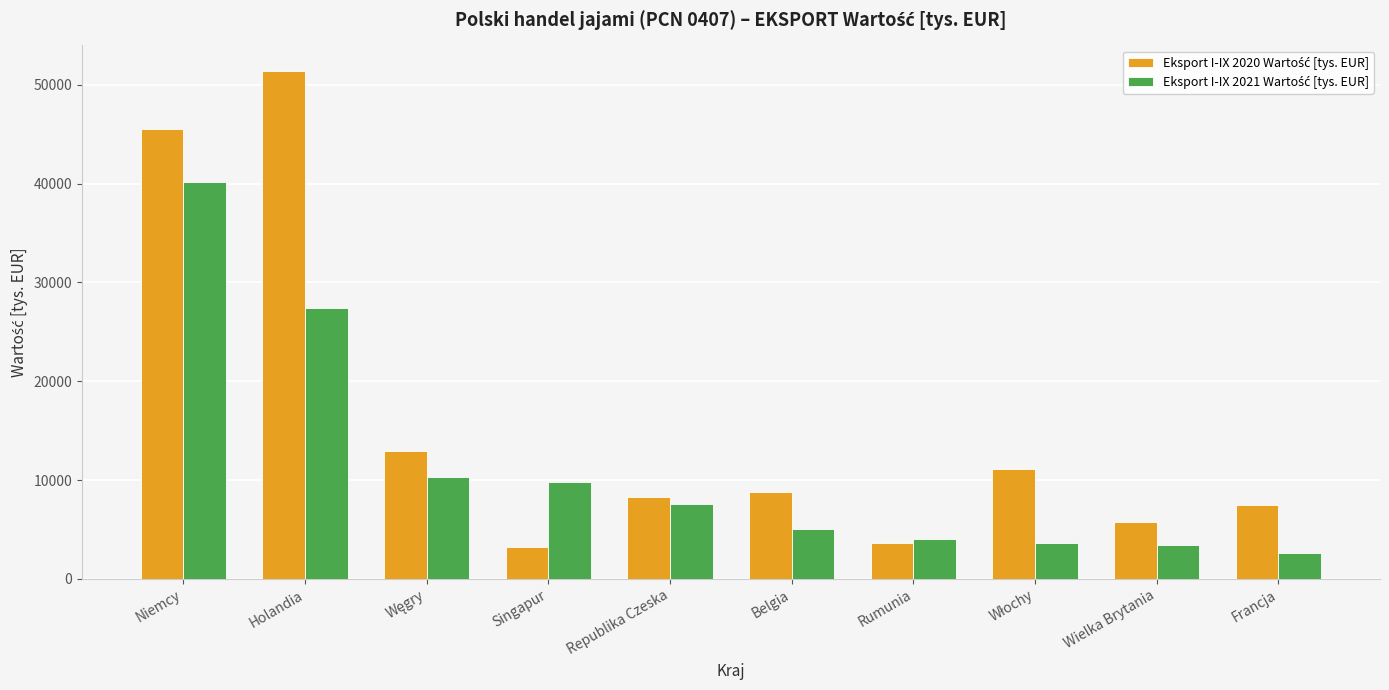

At which category is the sum across all series the highest?

Niemcy